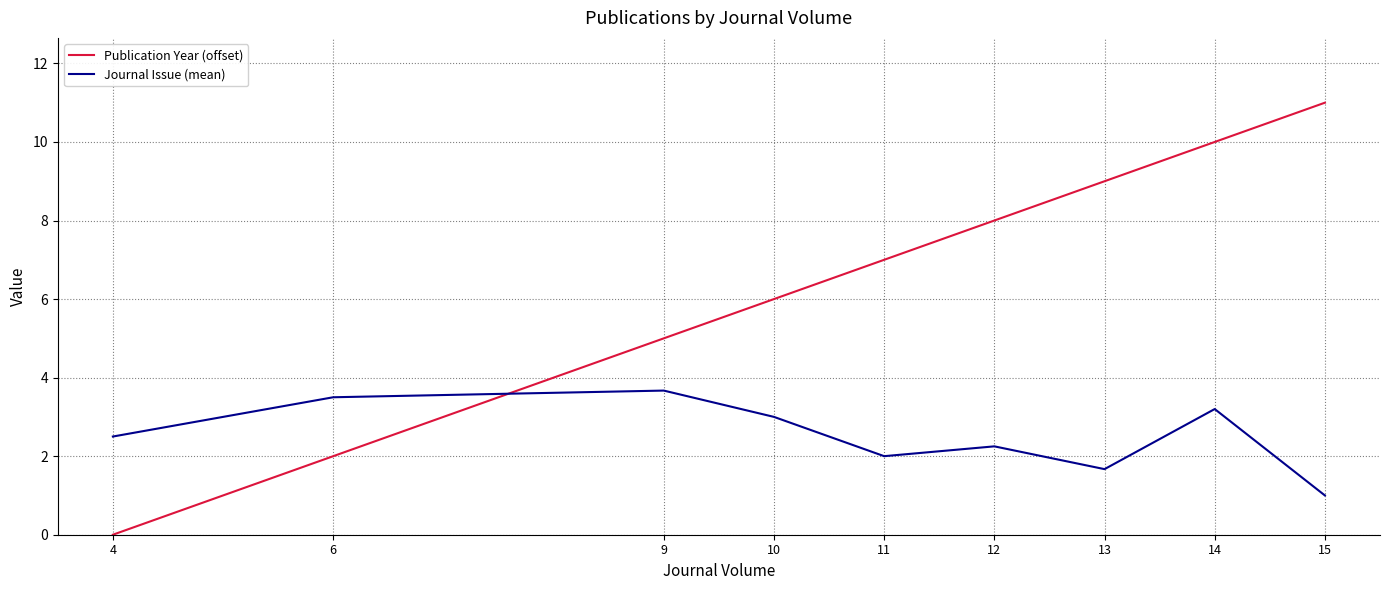

What is the sum of all Journal Issue (mean) values?

22.8